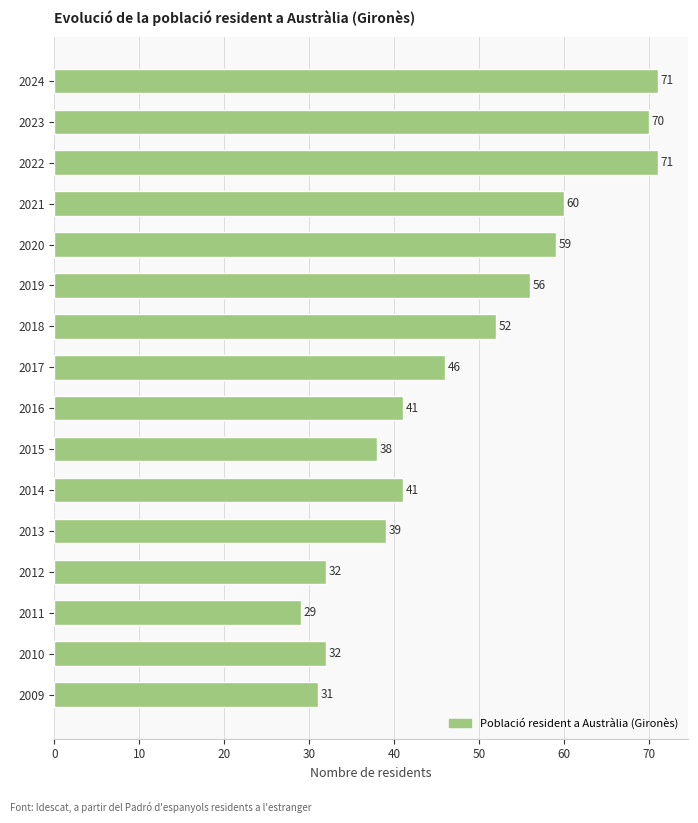

What is the value of the 4th bar from the top?

60